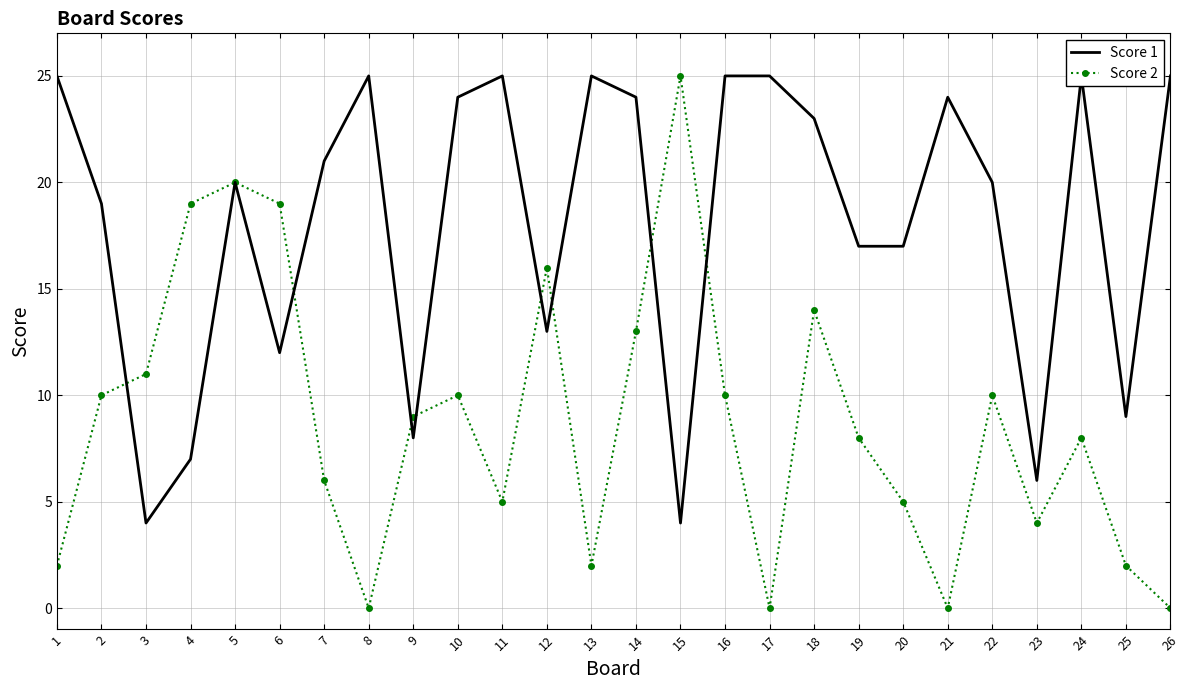

What are all the series names shown in the legend?

Score 1, Score 2